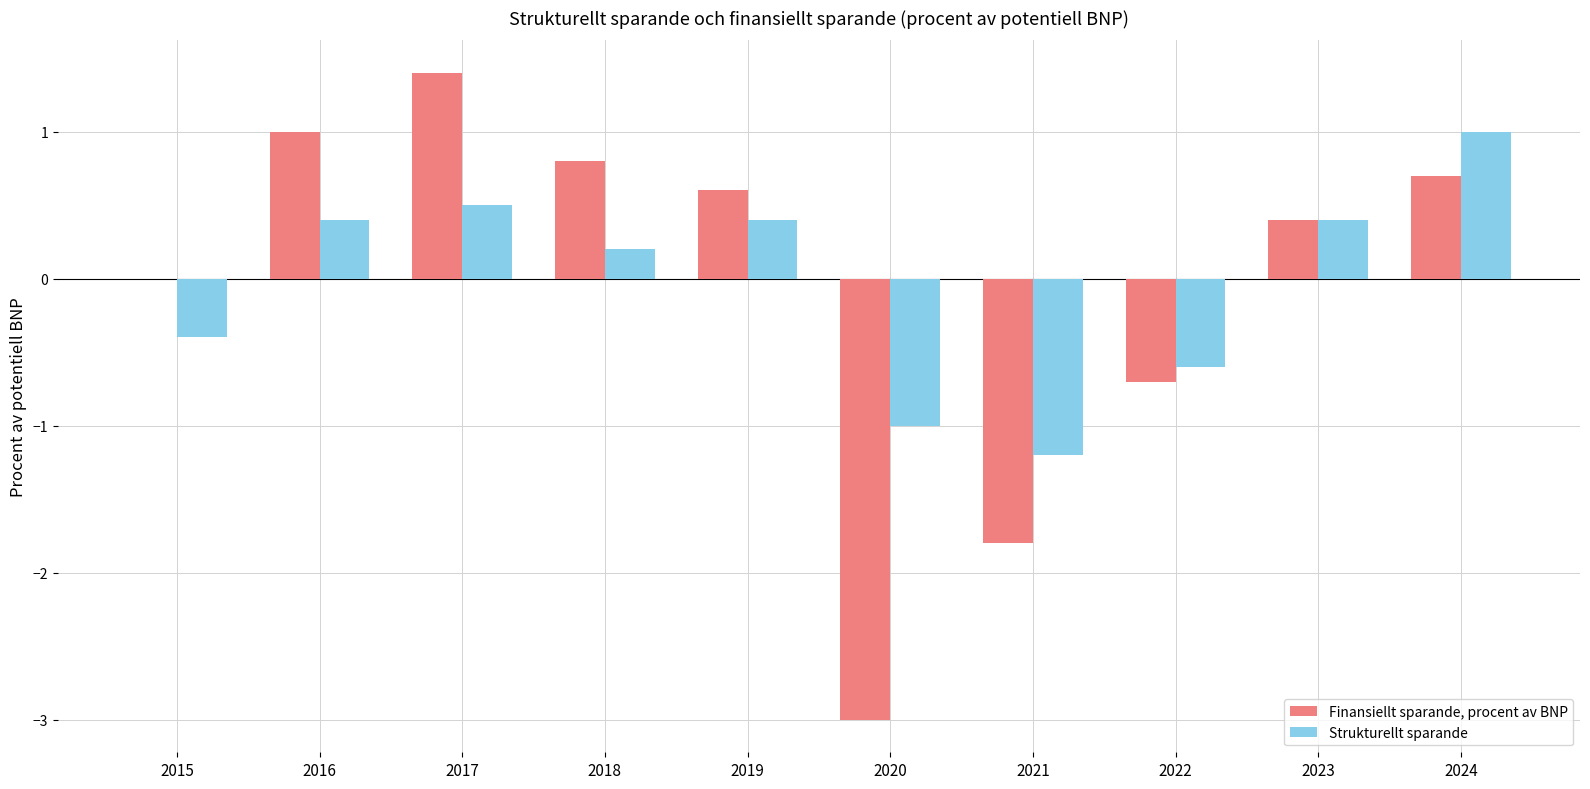

Reading left to right, list all the values displayed in this chart.

Finansiellt sparande, procent av BNP: 2015=0.0	2016=1.0	2017=1.4	2018=0.8	2019=0.6	2020=-3.0	2021=-1.8	2022=-0.7	2023=0.4	2024=0.7
Strukturellt sparande: 2015=-0.4	2016=0.4	2017=0.5	2018=0.2	2019=0.4	2020=-1.0	2021=-1.2	2022=-0.6	2023=0.4	2024=1.0